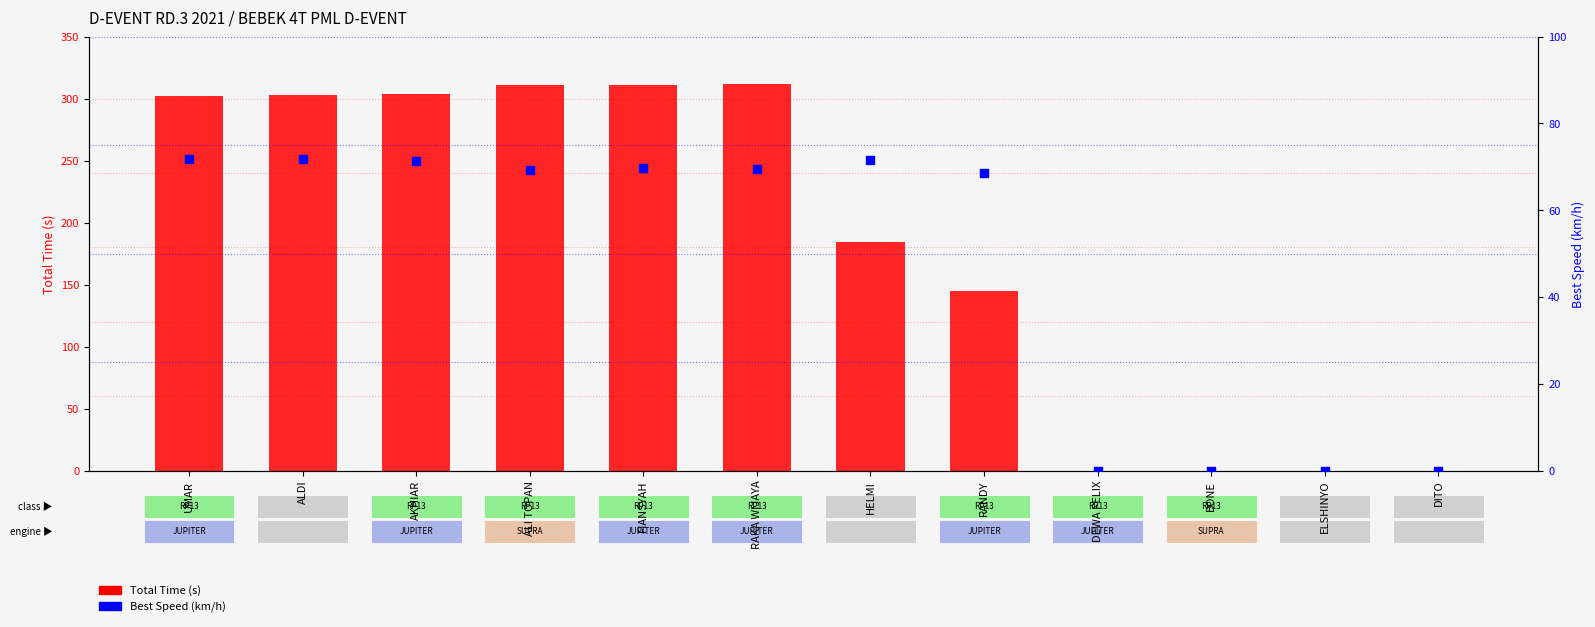

At how many categories does at least one series exceed 44?

8